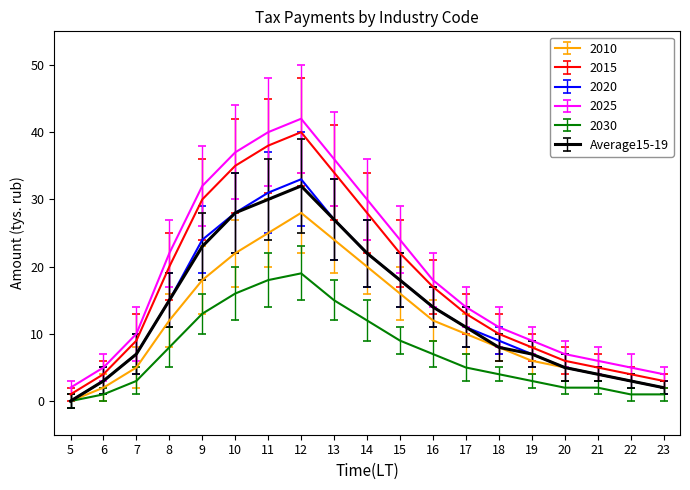

What is the average value of the 2015 series?

17